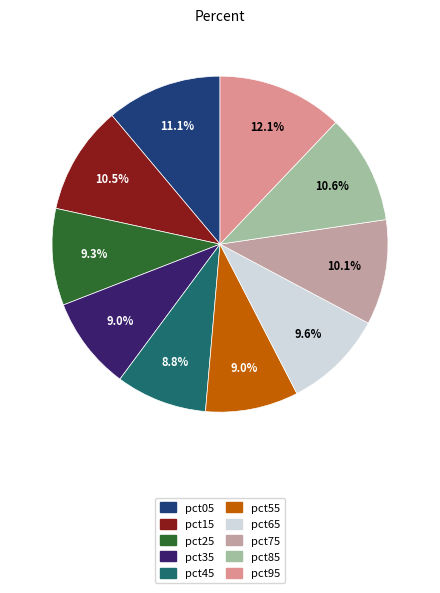

Is it true that pct35 is 9% of the pie?

True